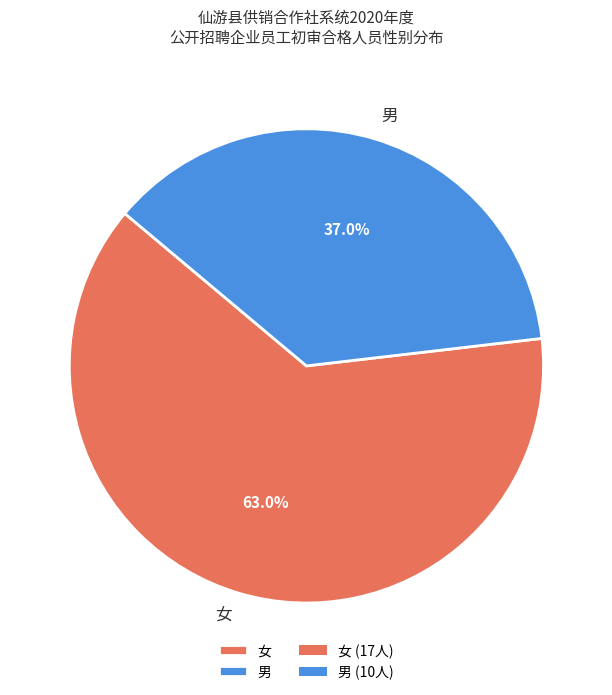

Which slice is the smallest?

男